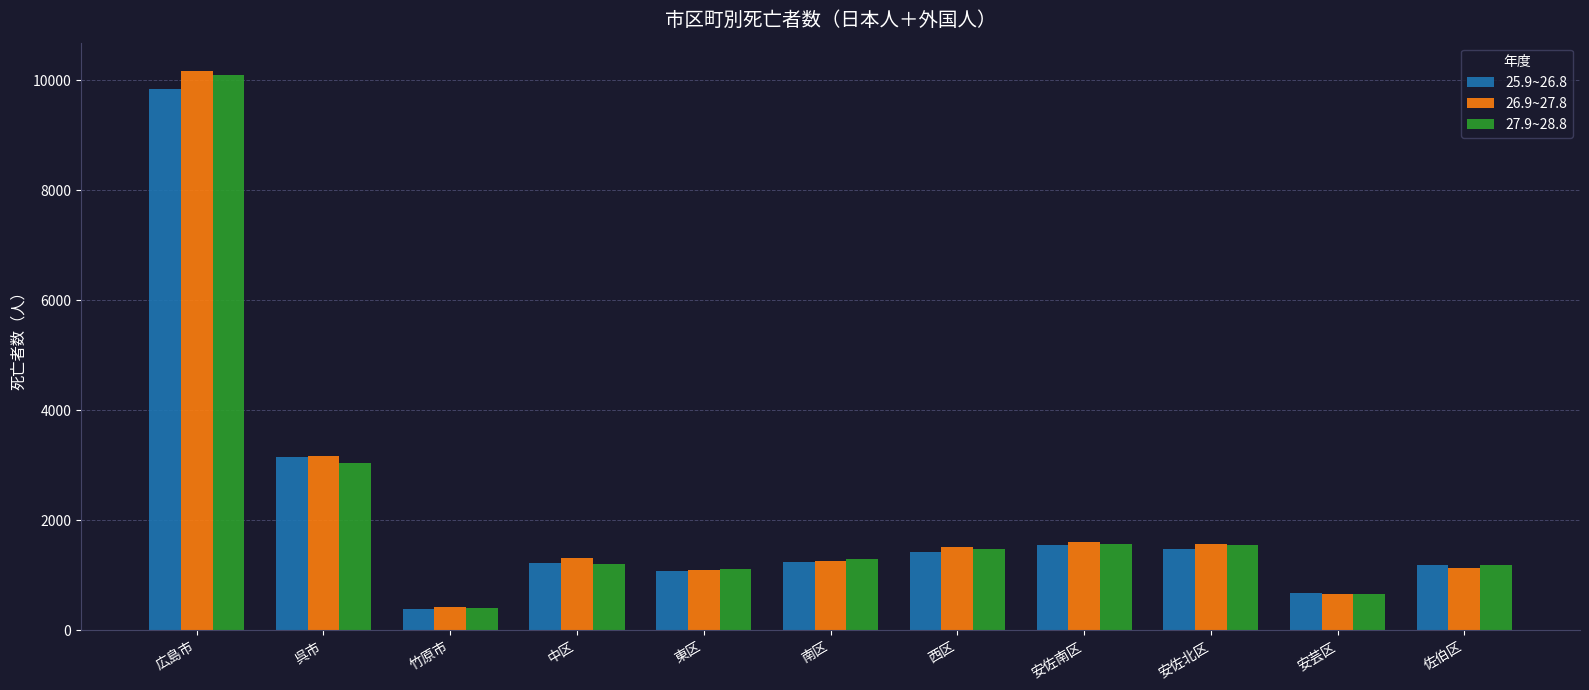

Which label corresponds to the smallest value in the chart?

竹原市